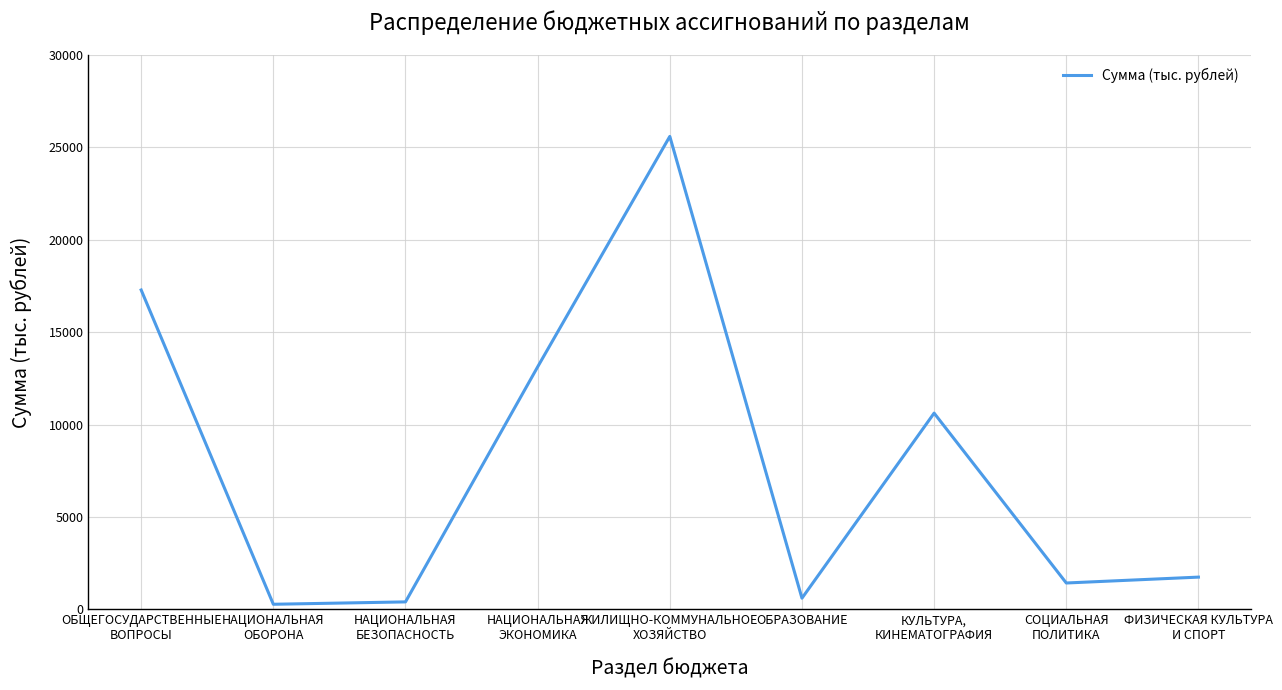

What is the difference between the maximum and minimum values?

25306.8